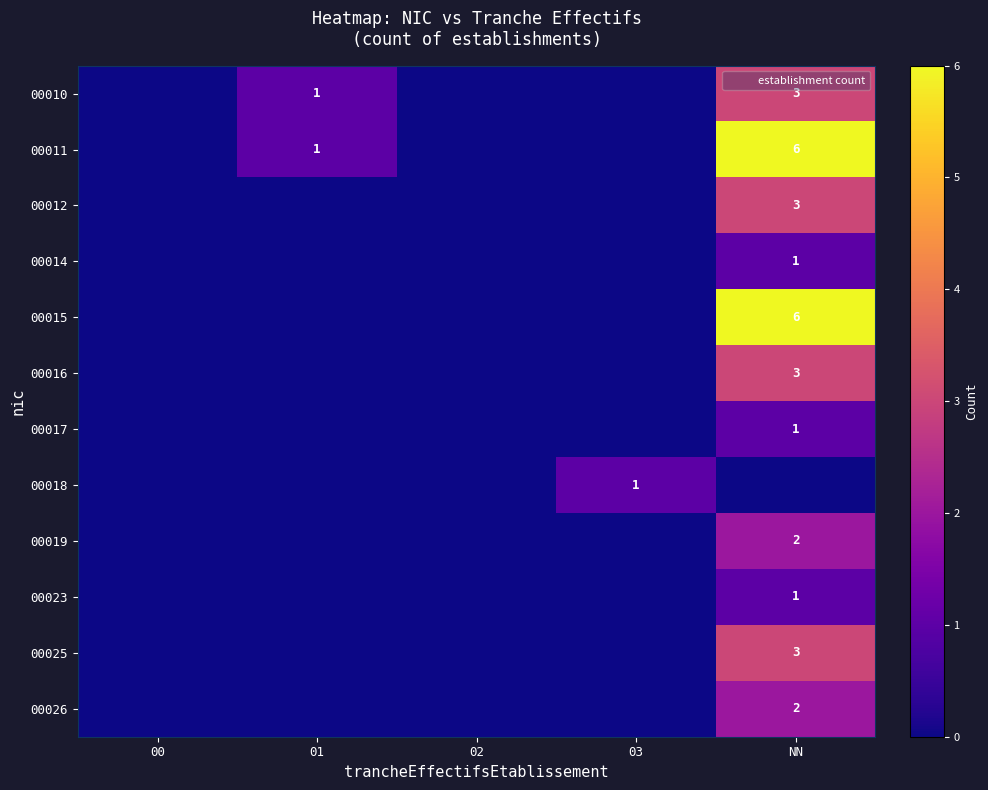

What is the spread (max minus min) of values at 03?

1